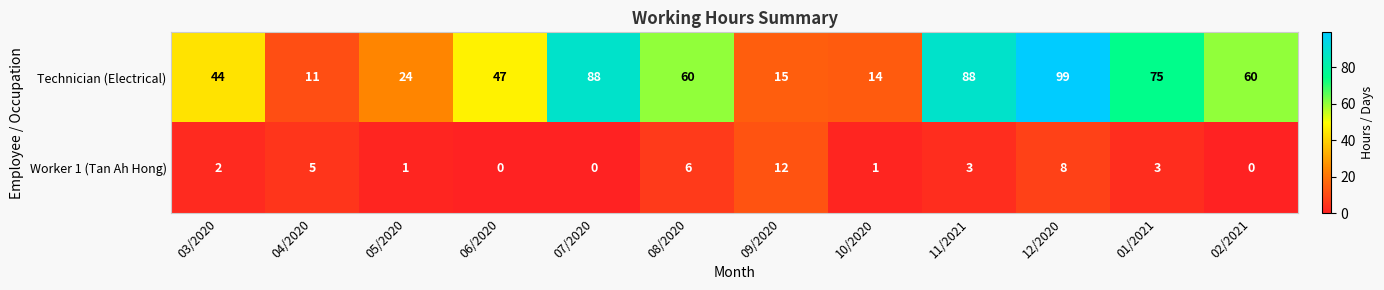

True or false: Worker 1 (Tan Ah Hong) has a value of 1 at 05/2020.

True